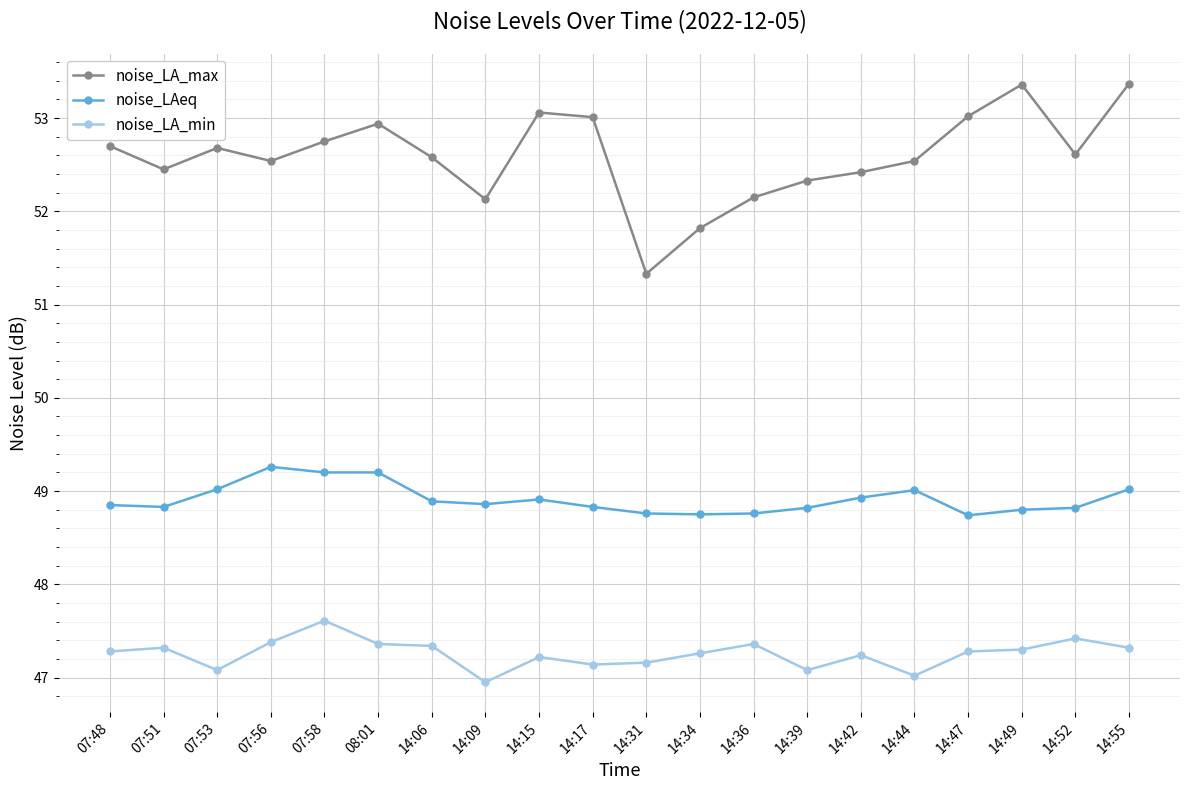

At which label does noise_LA_max first exceed 52?

07:48